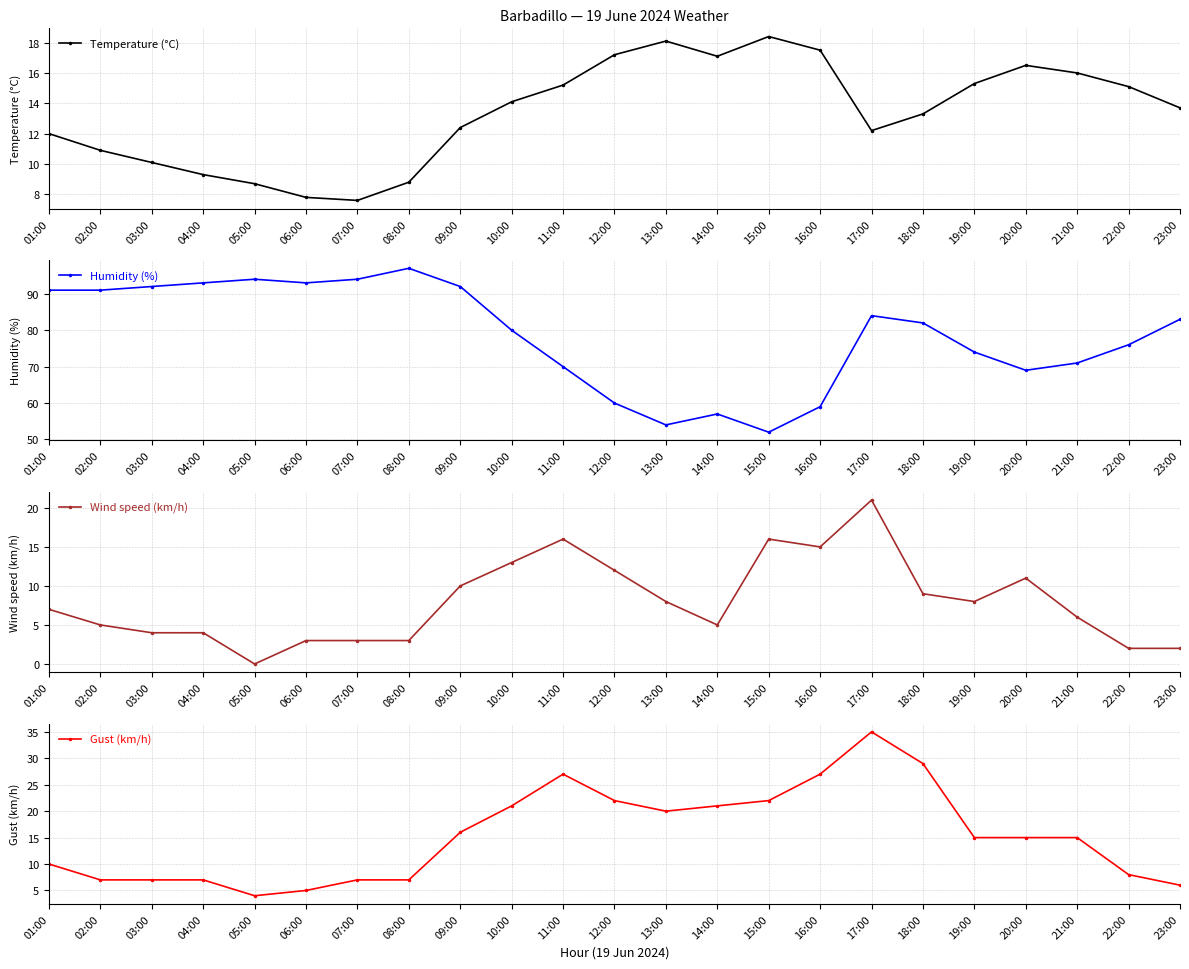

True or false: Gust (km/h) has more than 2 interior local peaks.

False